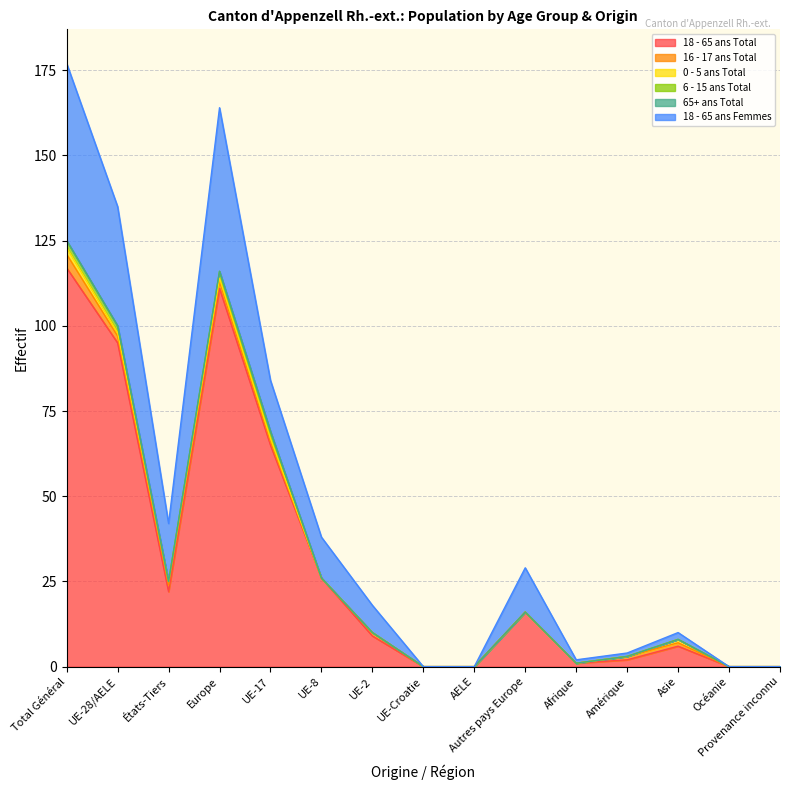

True or false: 6 - 15 ans Total has more than 0 interior local peaks.

False